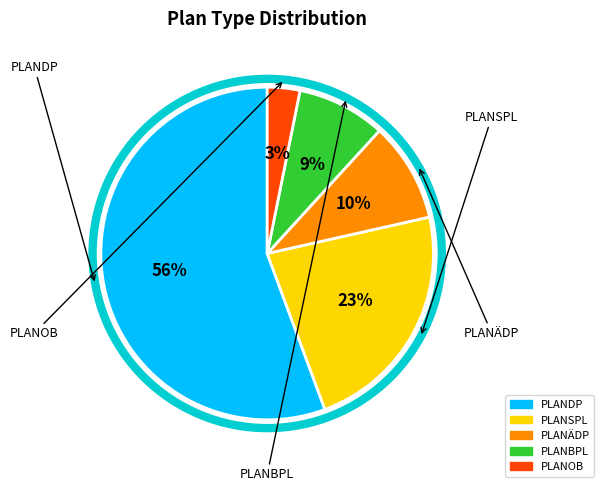

To the nearest percent, what percentage of the pie is PLANSPL?

23%